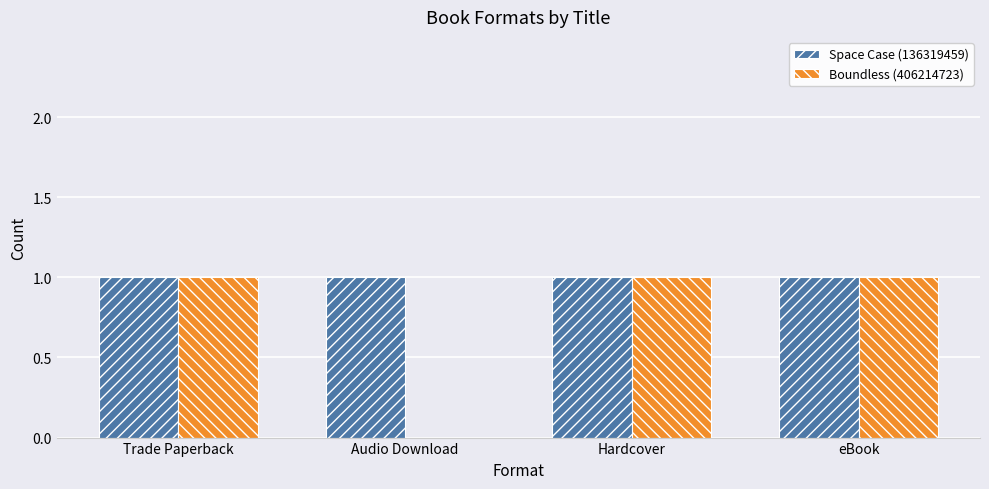

Which series has the largest total across all categories?

Space Case (136319459)